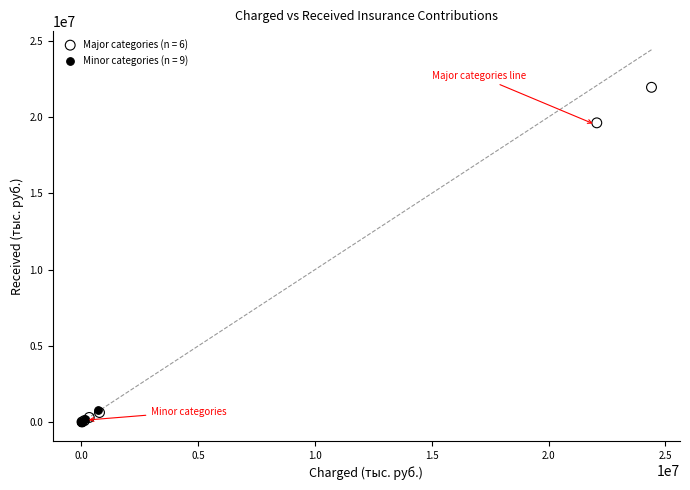

Which series contains the highest Y value?

Major categories (n = 6)